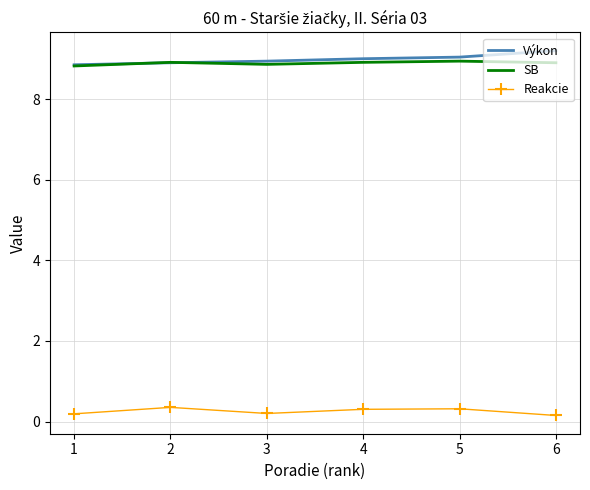

The value of SB at 6 is 8.9. True or false?

True